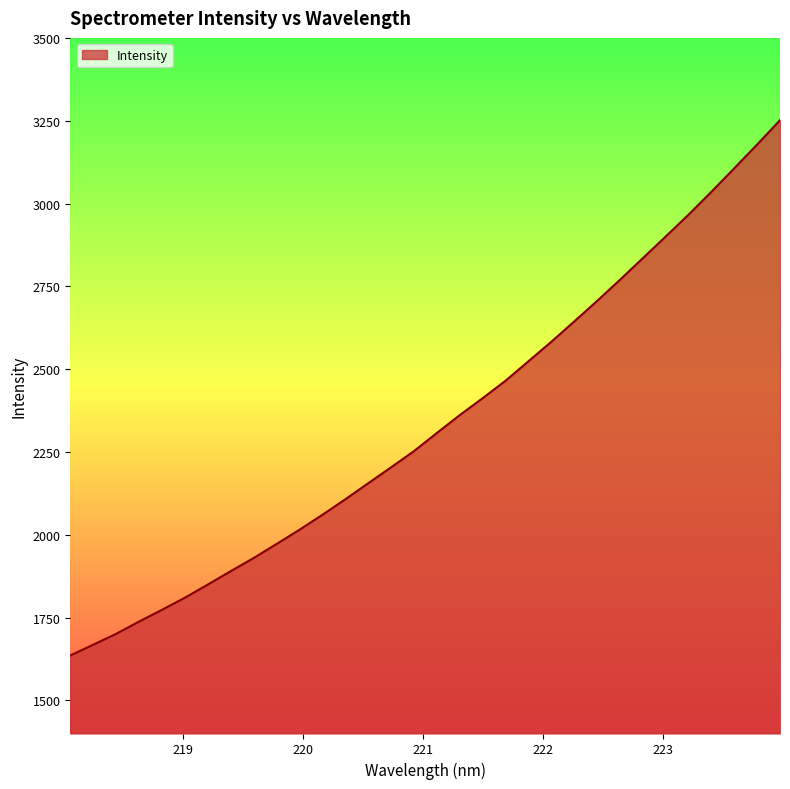

What is the difference between the maximum and minimum values?

1615.9